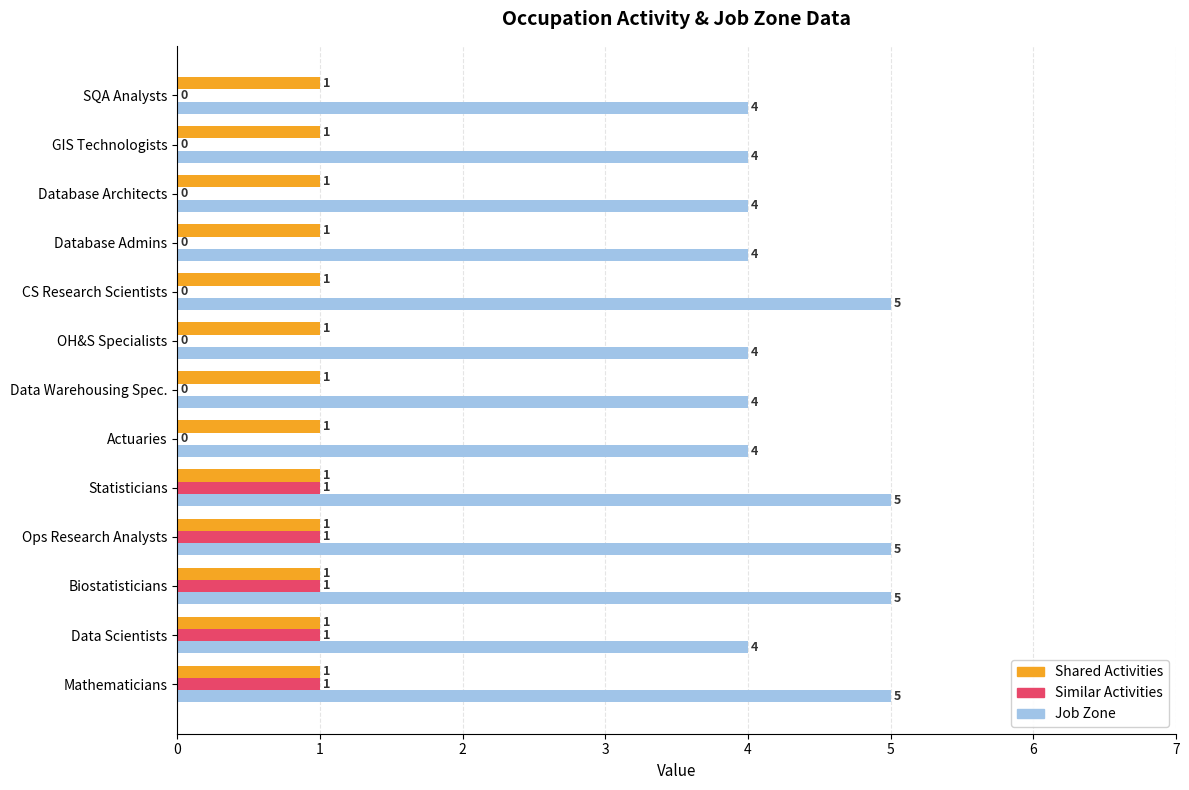

The value of Shared Activities at OH&S Specialists is 1. True or false?

True